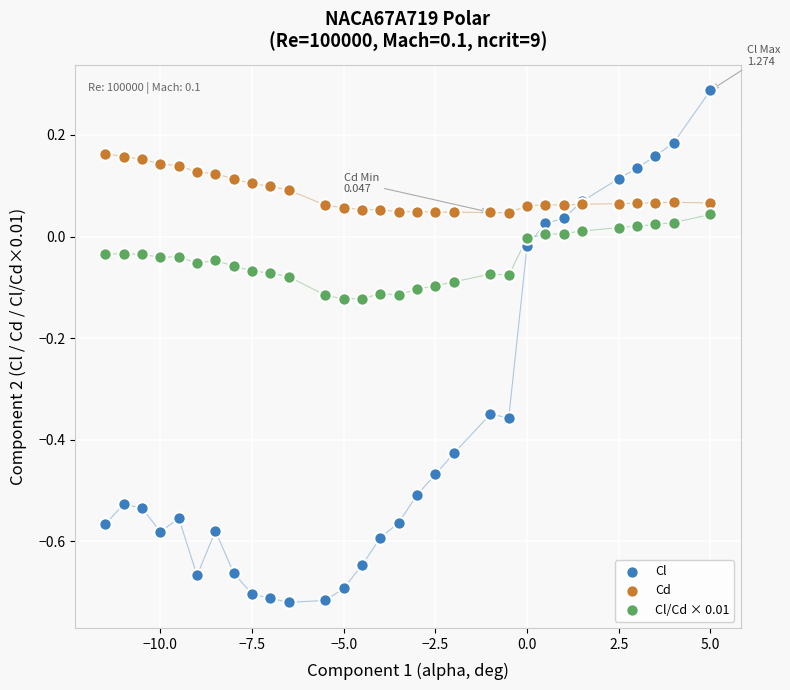

What is the X range (max minus min) for the scatter plot?

16.5